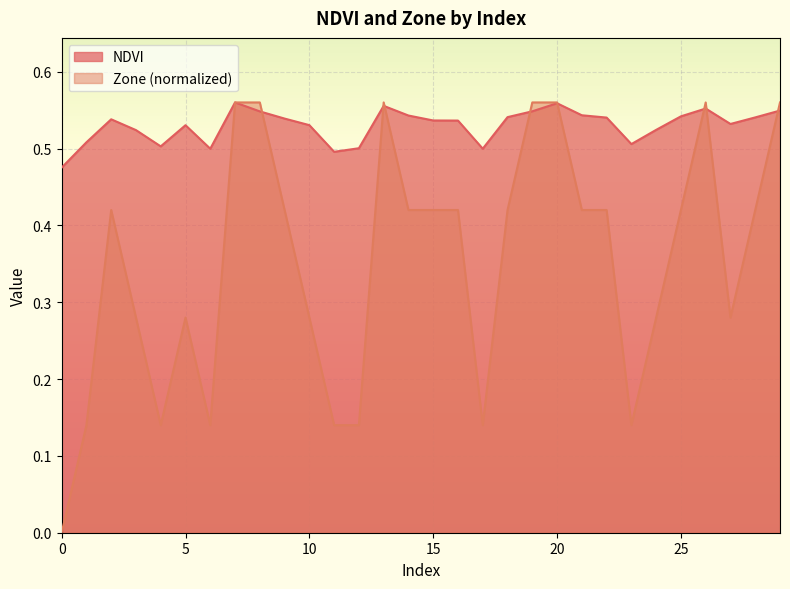

What is the average value of the NDVI series?

0.5